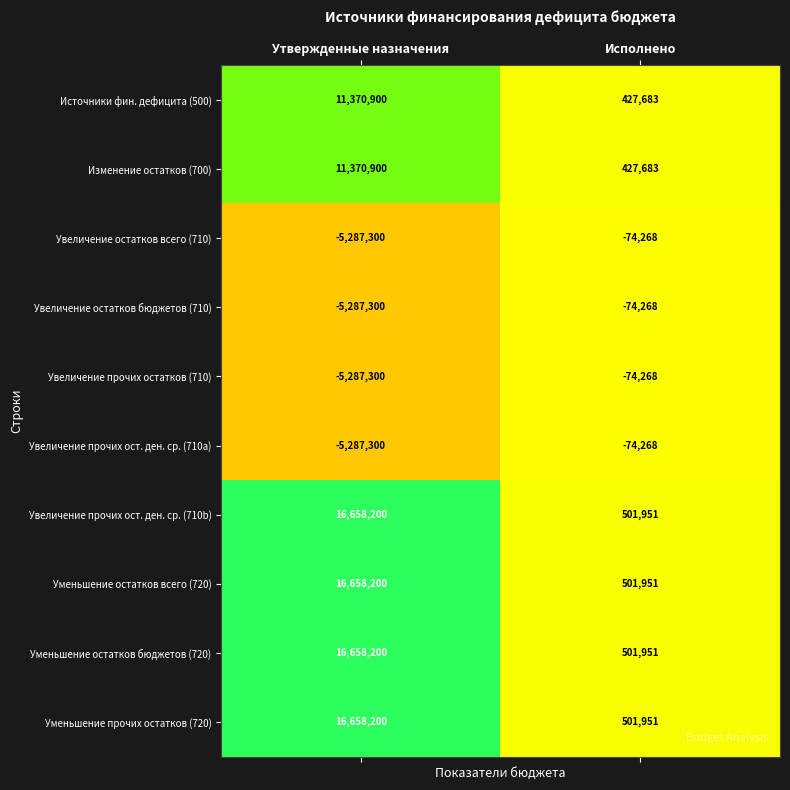

What is the spread (max minus min) of values at Утвержденные назначения?

21945500